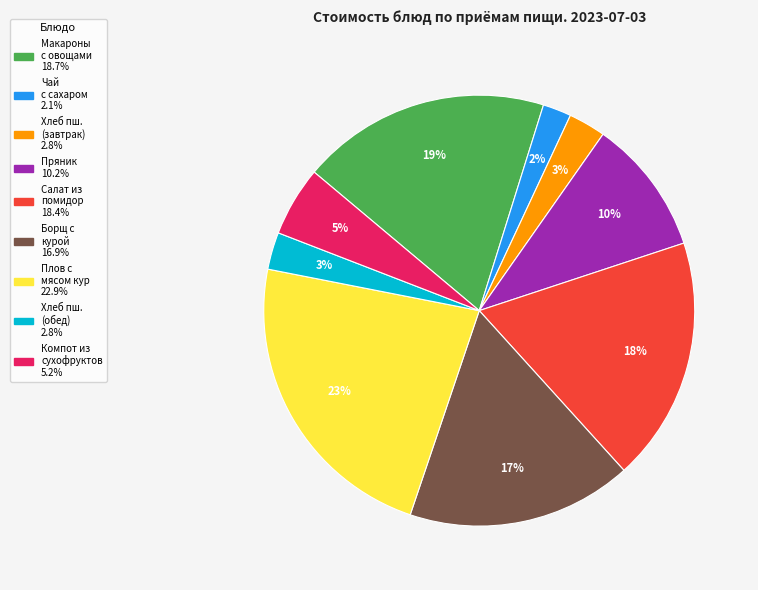

To the nearest percent, what is the difference between the largest and smallest slice percentages?

21%